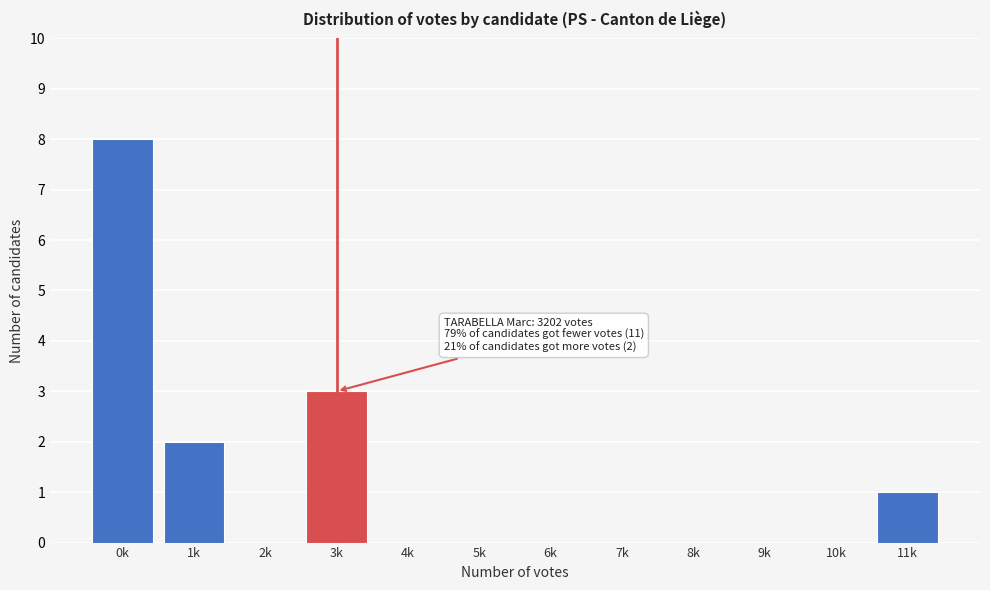

Reading right to left, list all the values displayed in this chart.

11k=1	10k=0	9k=0	8k=0	7k=0	6k=0	5k=0	4k=0	3k=3	2k=0	1k=2	0k=8